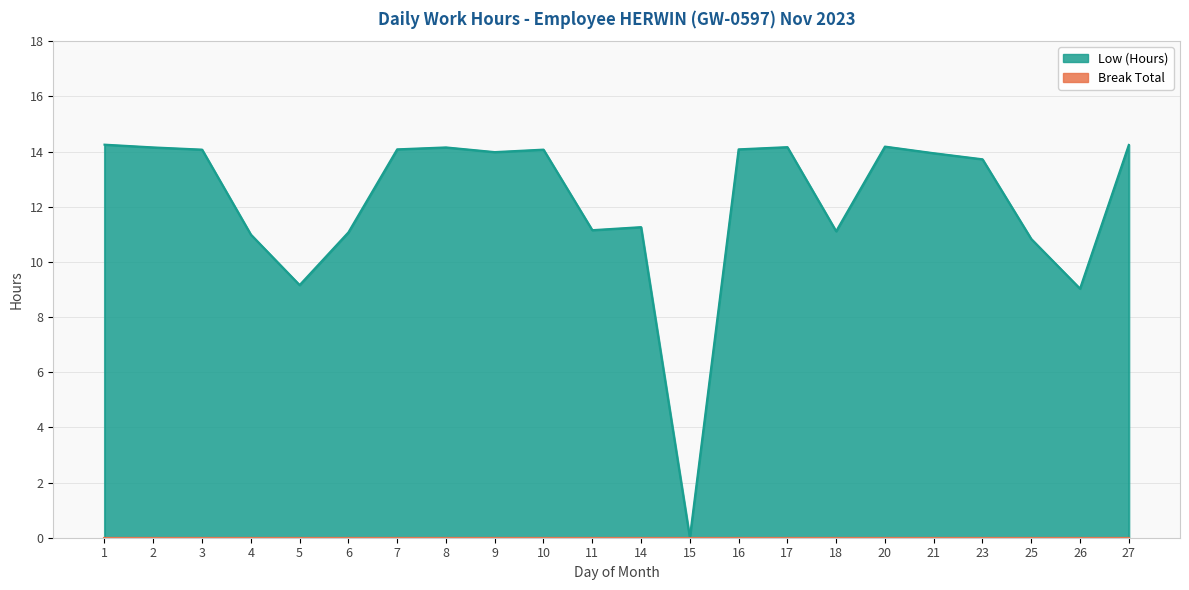

Where does the data first go above 13?

1